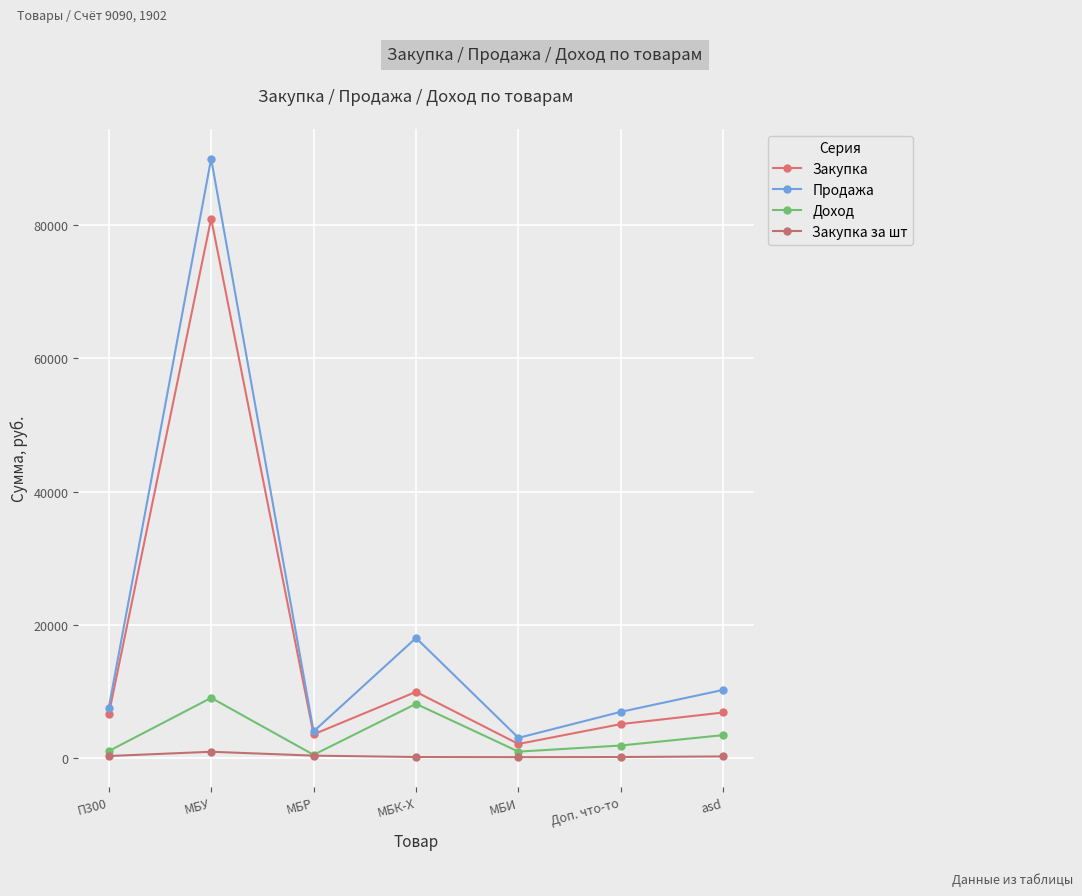

At how many categories does at least one series exceed 42113?

1